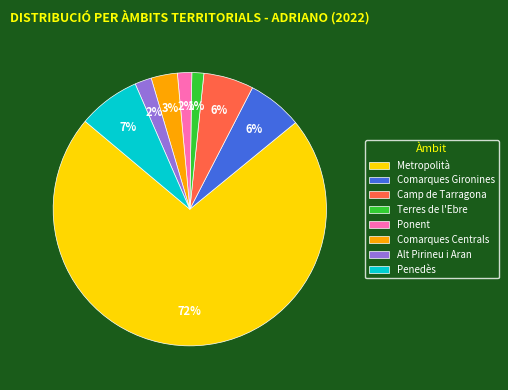

Which category has the biggest portion of the pie?

Metropolità